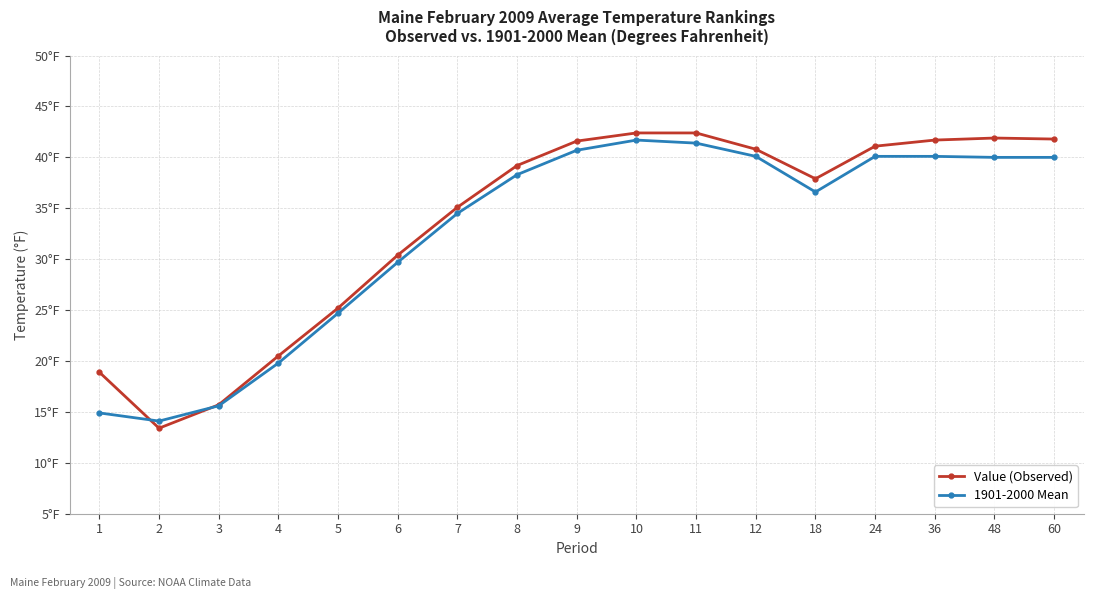

Does the chart display data point markers on the line(s)?

Yes